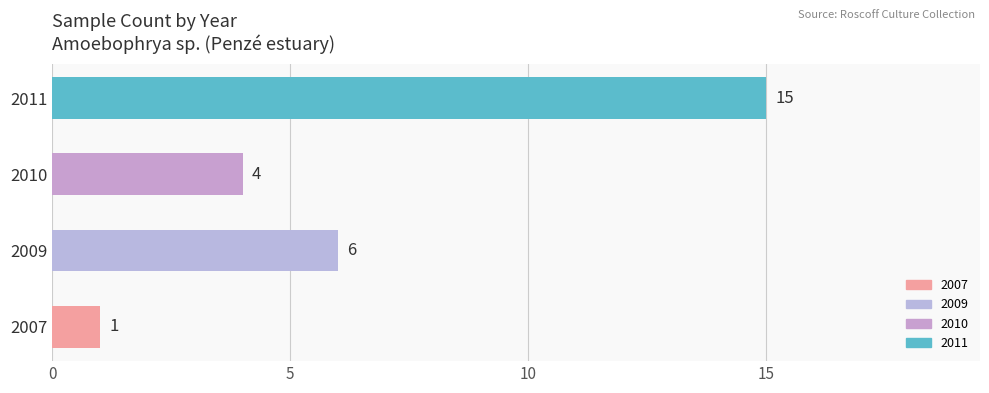

How many values are below 6?

2